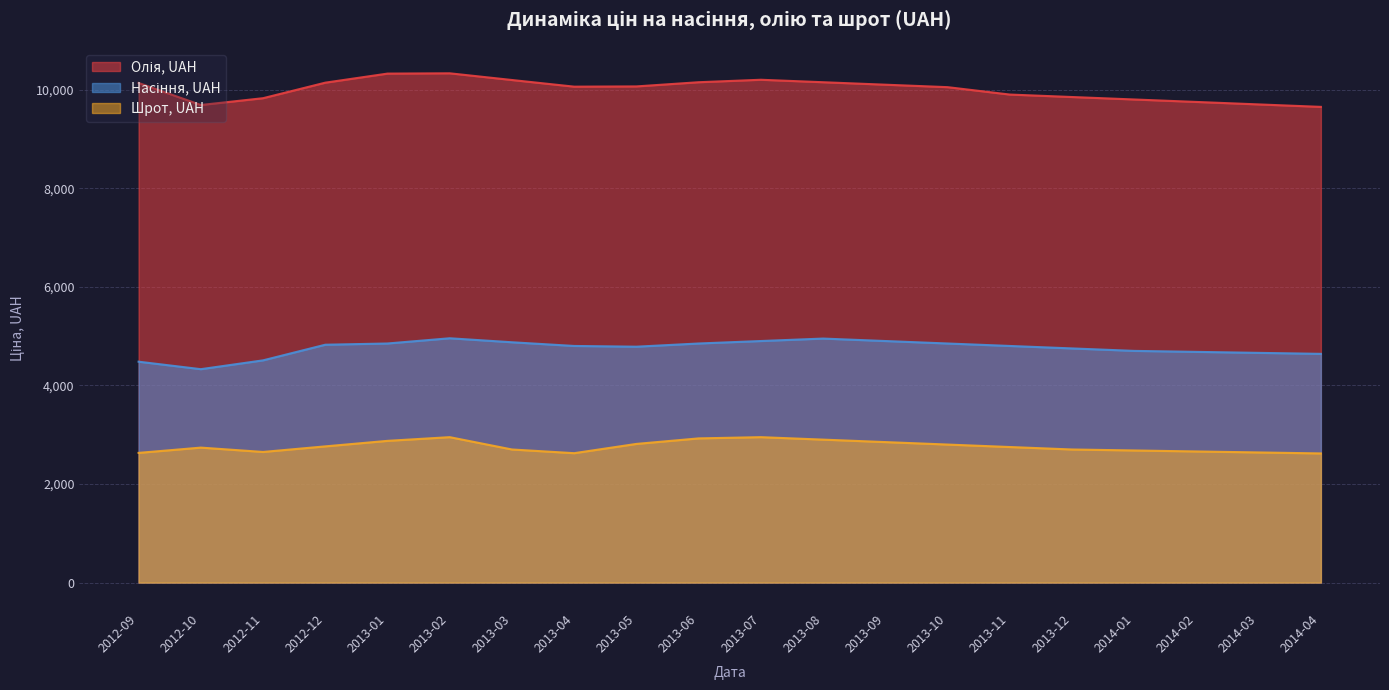

Between 2014-03 and 2013-10, which is larger?

2013-10